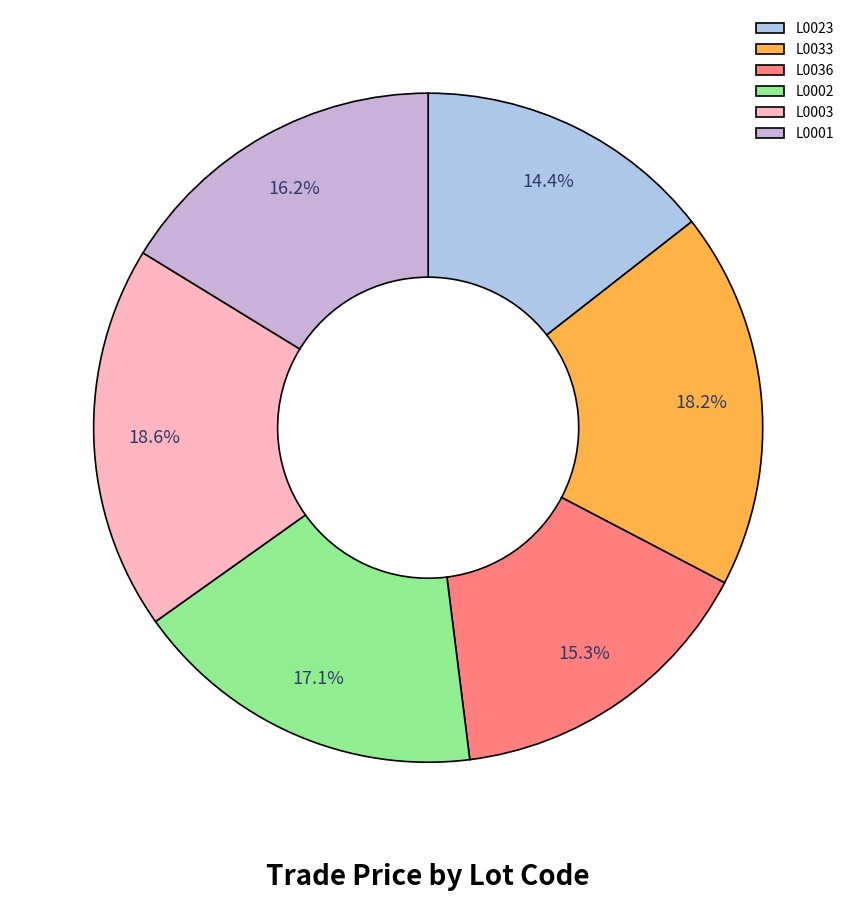

Is it true that L0001 is 16% of the pie?

True